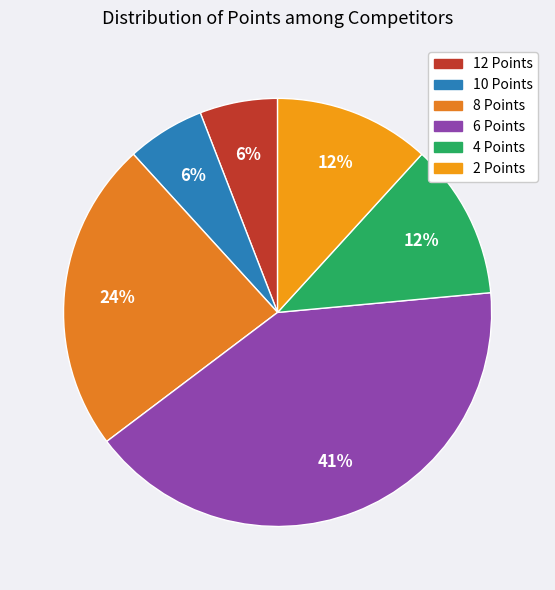

Is there any slice that represents more than half of the pie?

No